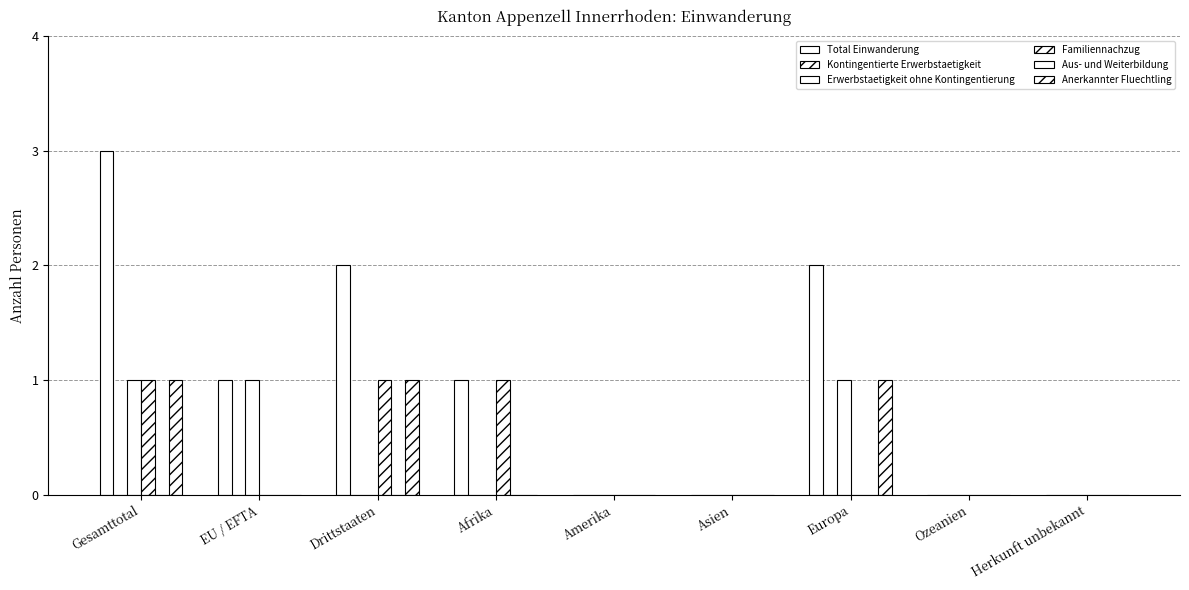

Reading left to right, transcribe all the data shown in this chart.

Total Einwanderung: 3	1	2	1	0	0	2	0	0
Kontingentierte Erwerbstaetigkeit: 0	0	0	0	0	0	0	0	0
Erwerbstaetigkeit ohne Kontingentierung: 1	1	0	0	0	0	1	0	0
Familiennachzug: 1	0	1	1	0	0	0	0	0
Aus- und Weiterbildung: 0	0	0	0	0	0	0	0	0
Anerkannter Fluechtling: 1	0	1	0	0	0	1	0	0